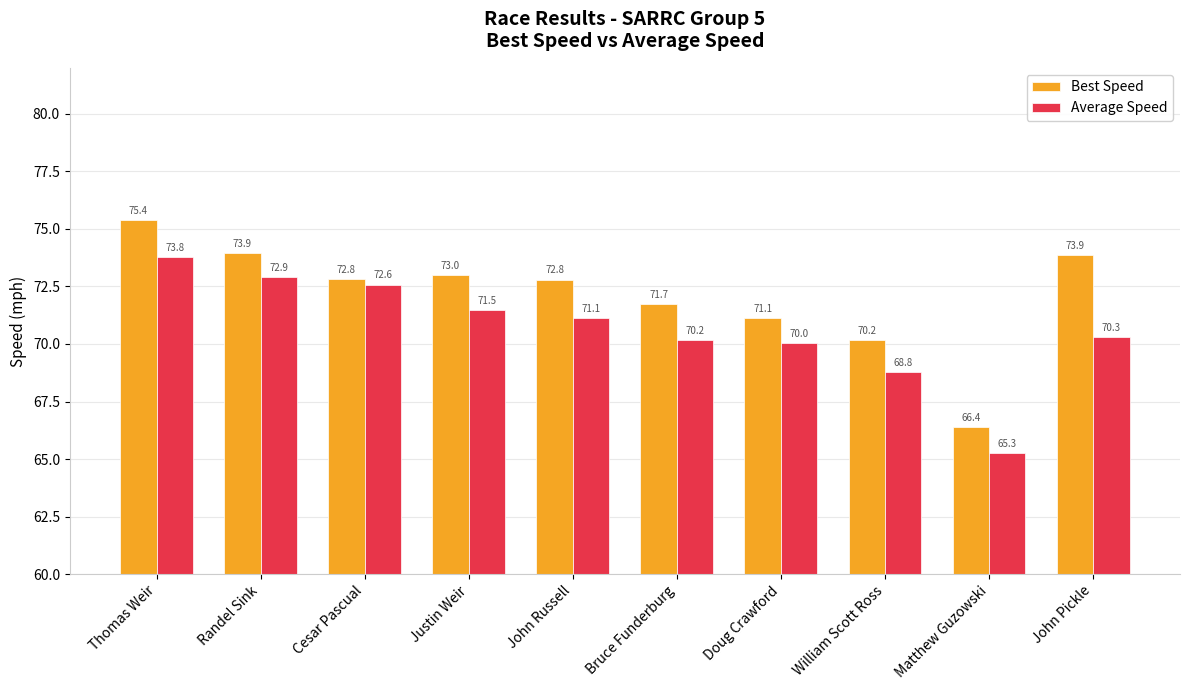

What is the smallest value displayed?

65.3